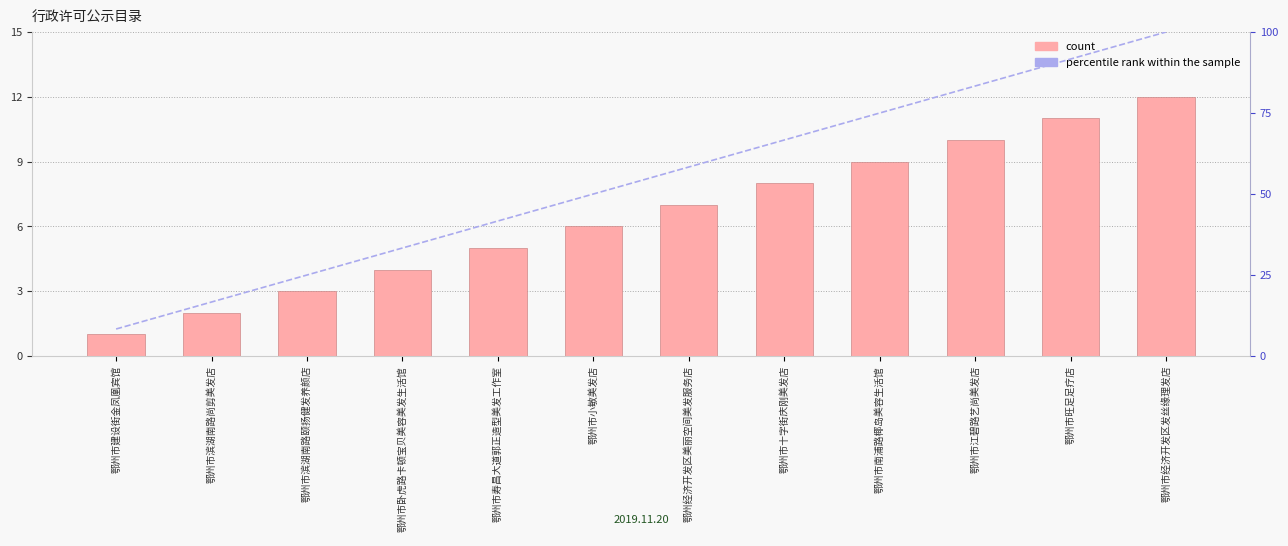

What is the total value across all series at 鄂州市滨湖南路颐扬健发养颜店?

28.0